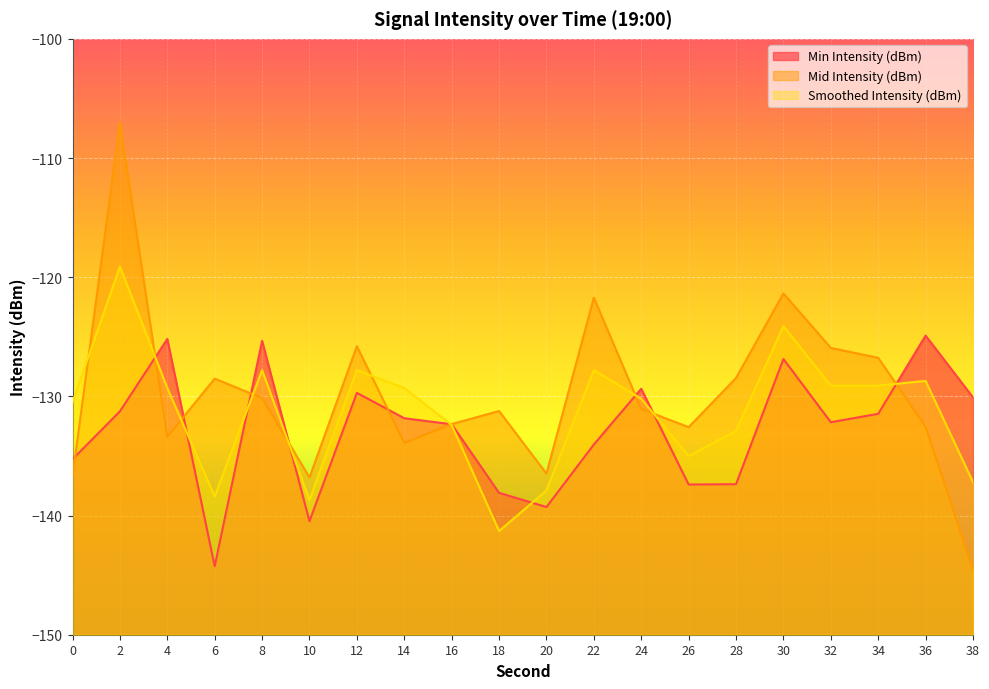

What is the difference between the highest and lowest values at 8?

4.8